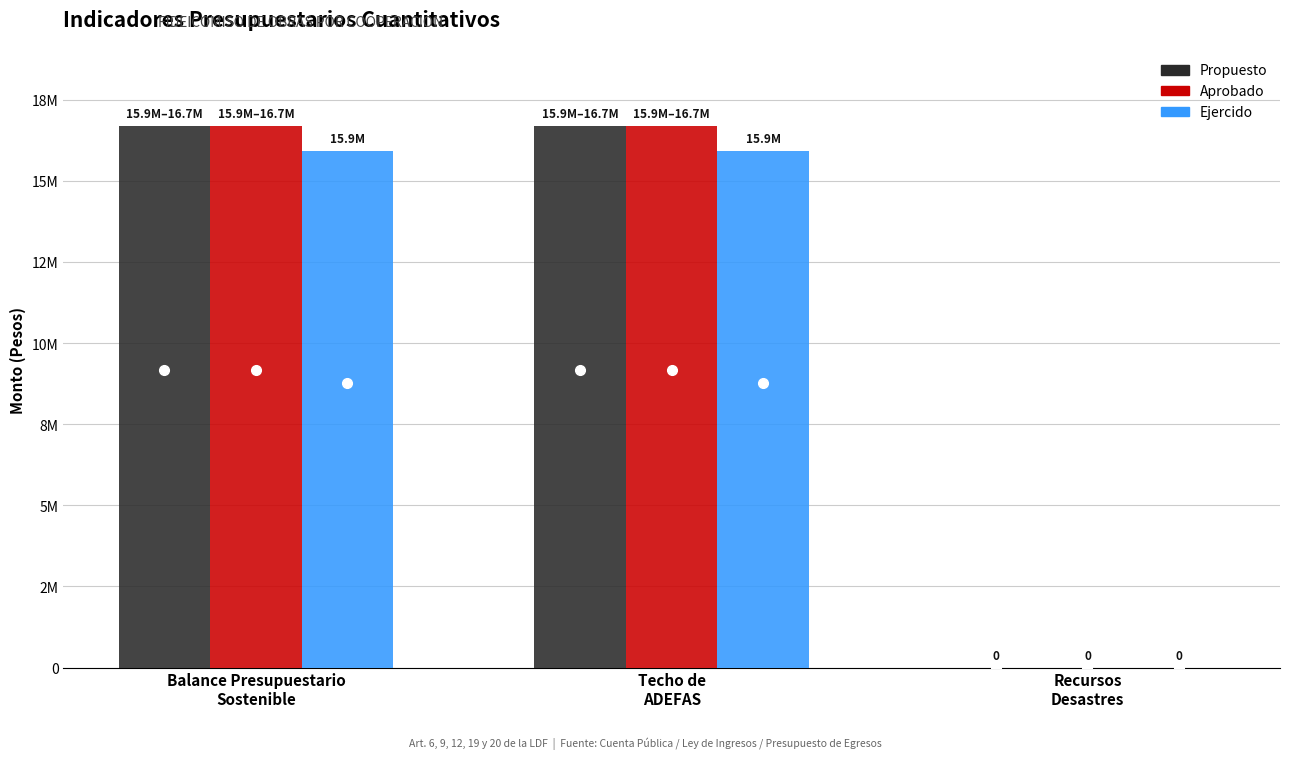

Which series has the largest total across all categories?

Propuesto